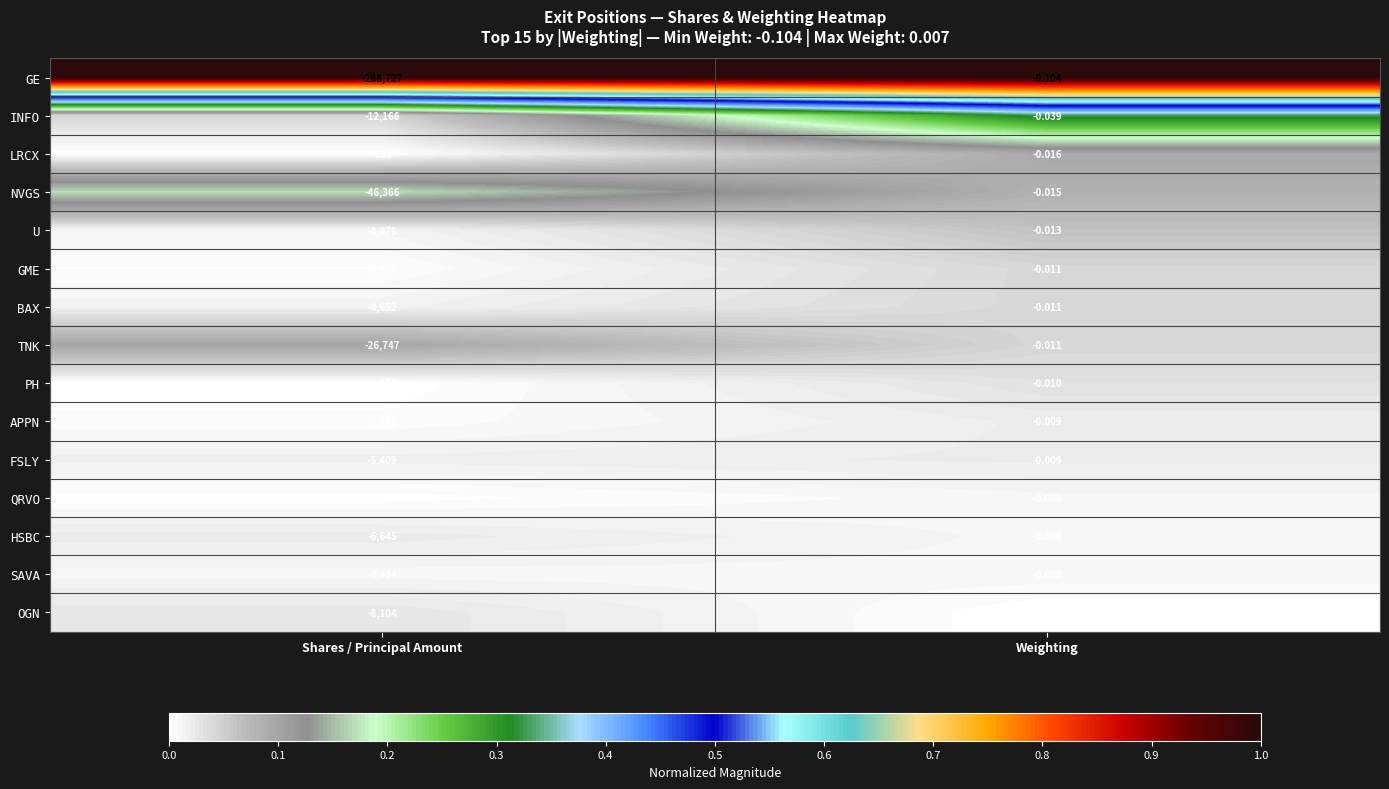

Which category has the highest value in the INFO series?

Weighting